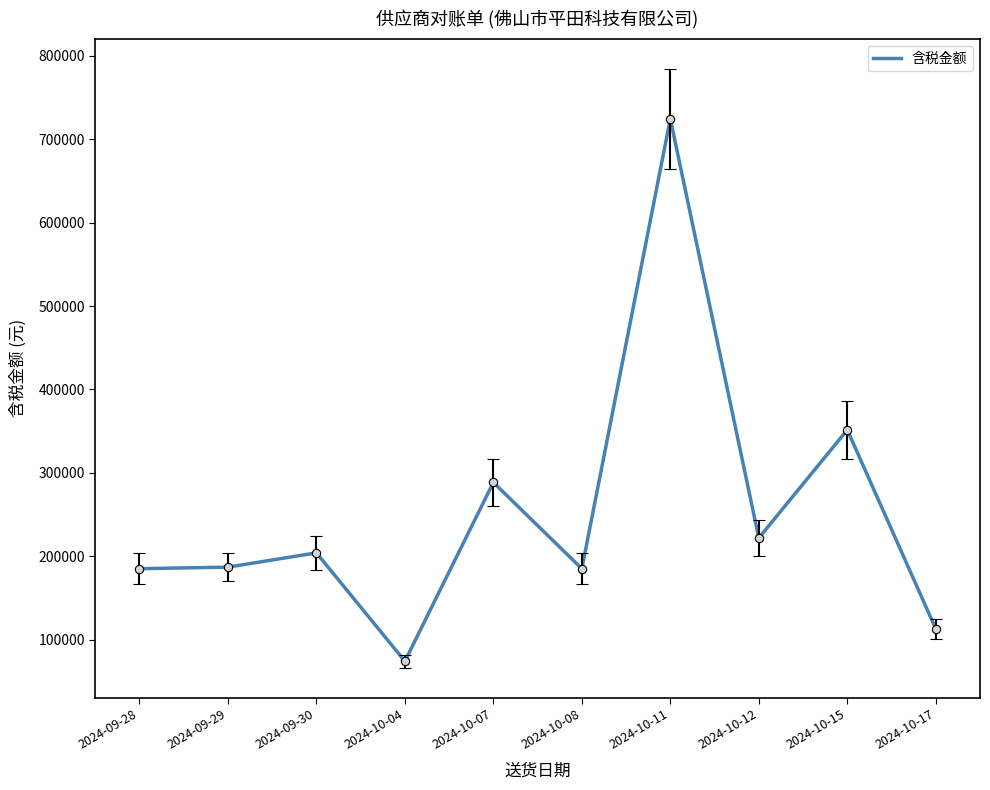

What position from the left is 2024-10-11?

7